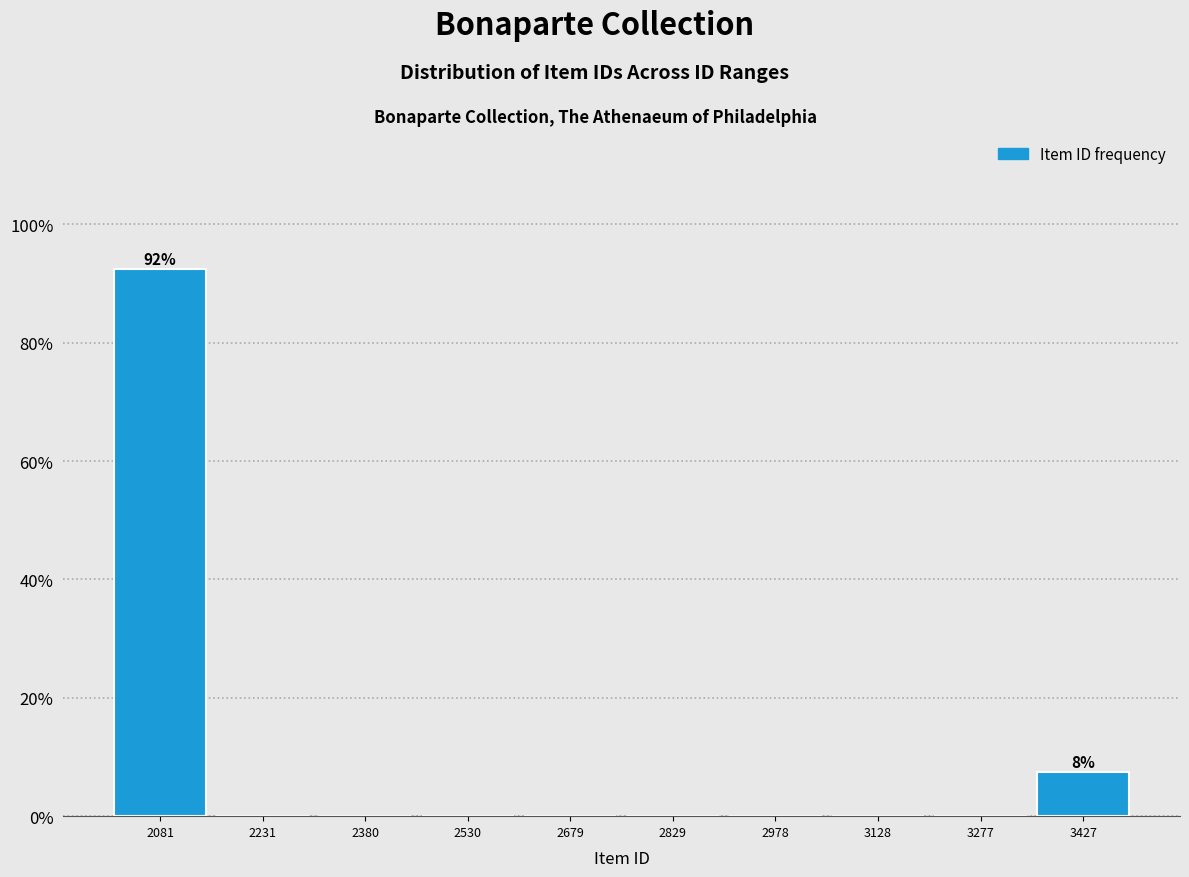

Which range on the x-axis has the tallest bar?

2000 to 2160